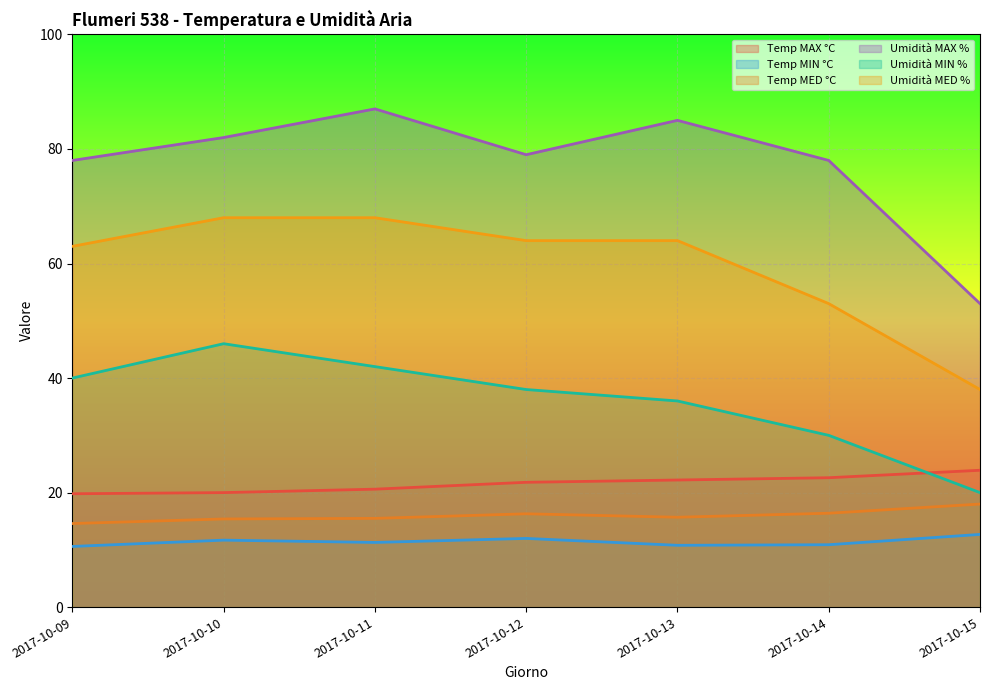

In Temp MED °C, how many points are higher than both neighbors (excluding endpoints)?

1